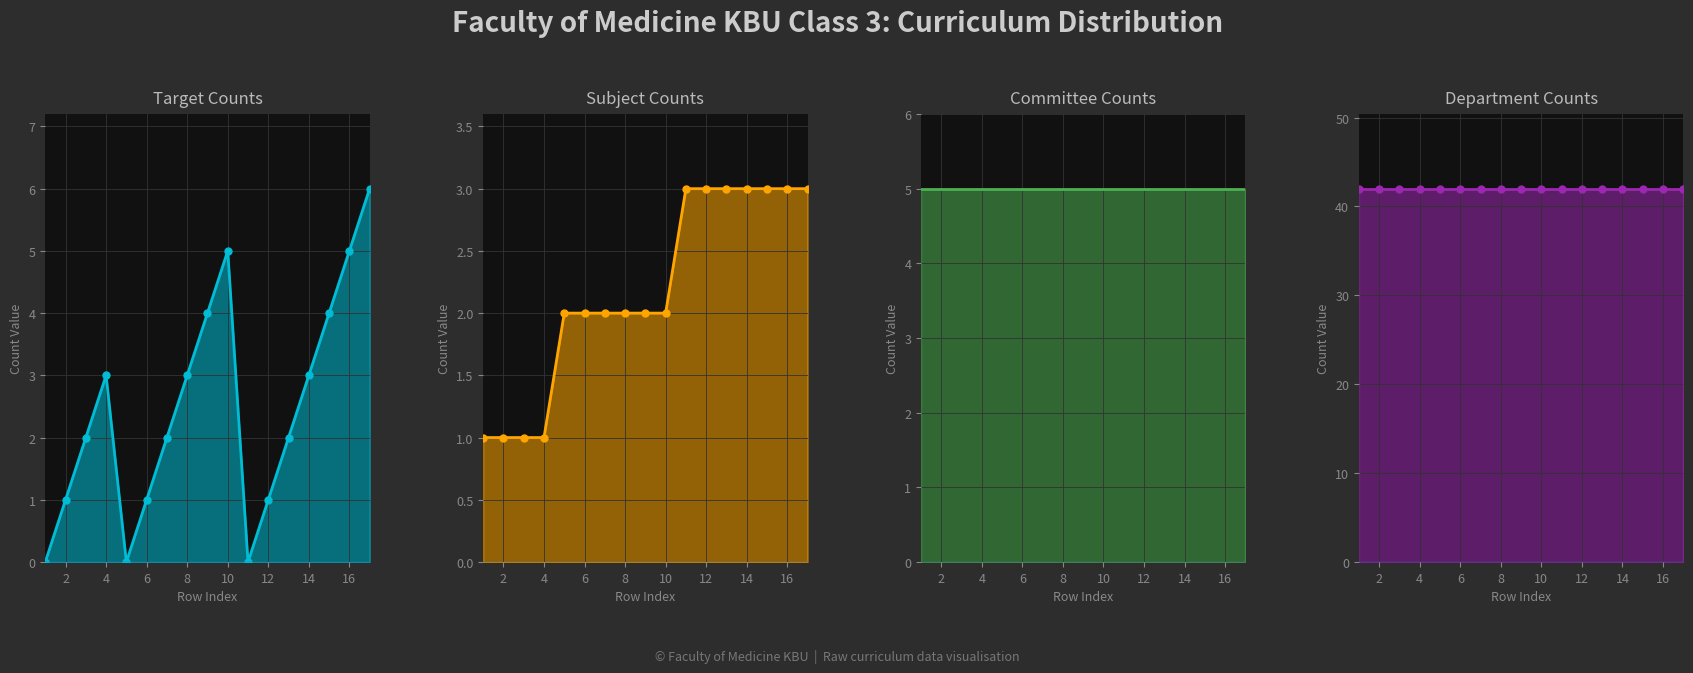

True or false: Subject has more than 2 points higher than both neighbors.

False